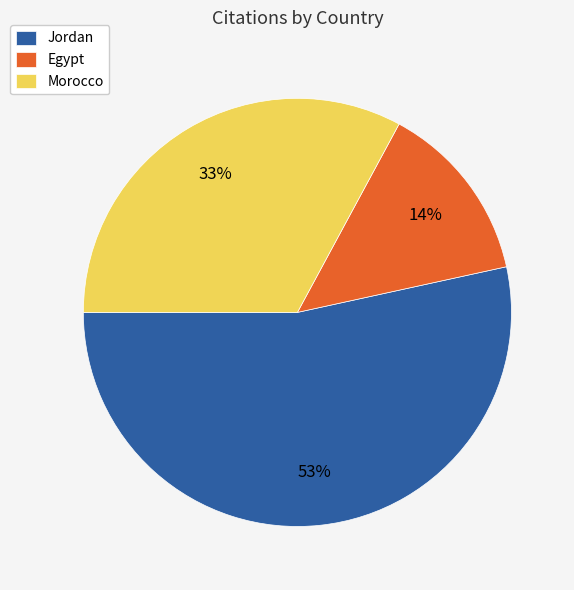

Combined, do Morocco and Jordan account for over 50%?

Yes